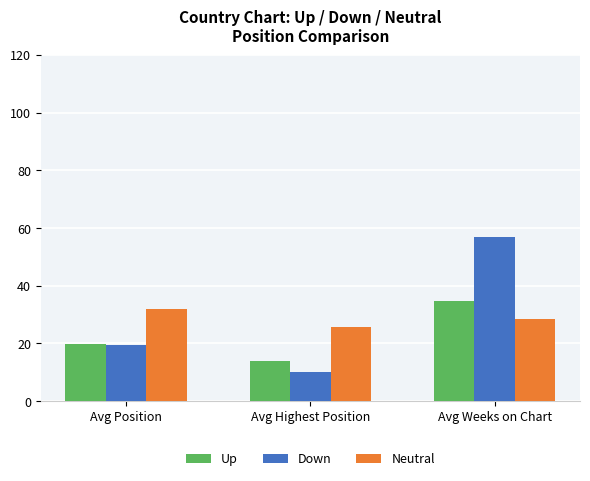

What are all the series names shown in the legend?

Up, Down, Neutral